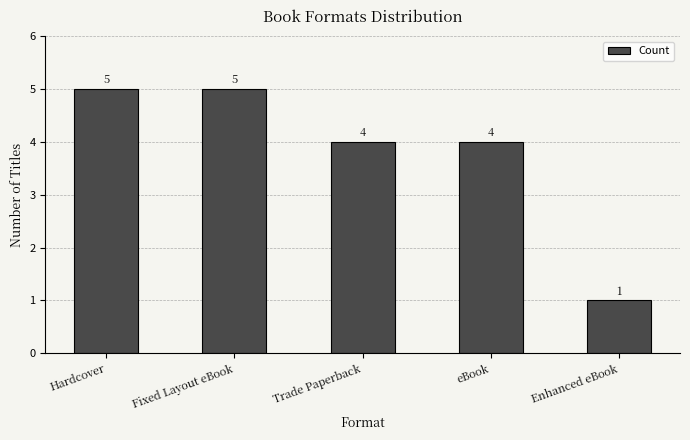

Are the bars horizontal?

No